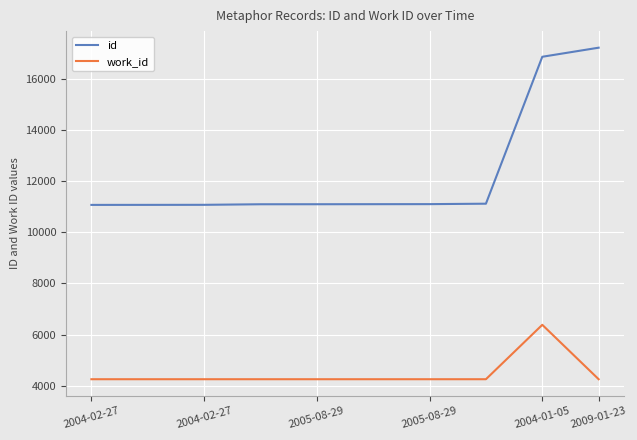

What is the lowest value of the work_id series?

4253